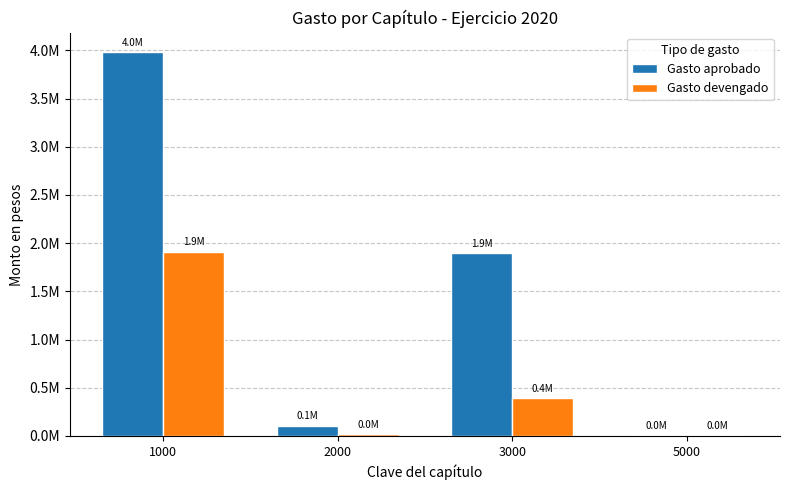

What are all the series names shown in the legend?

Gasto aprobado, Gasto devengado